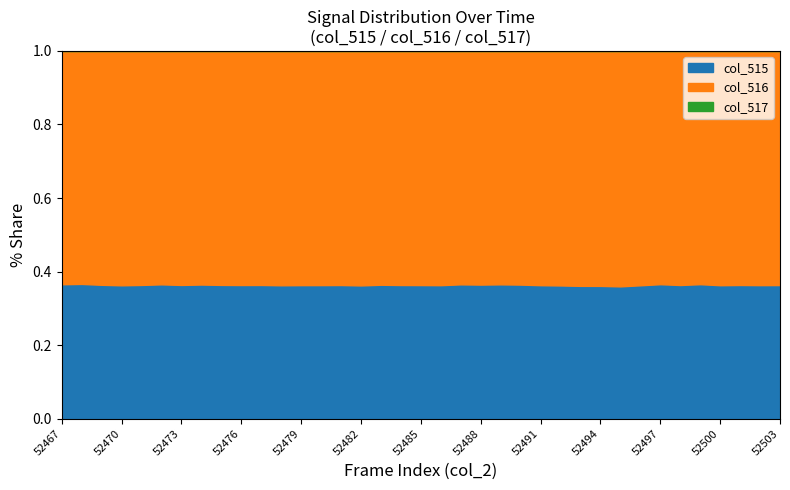

True or false: col_515 and col_517 intersect in this chart.

False